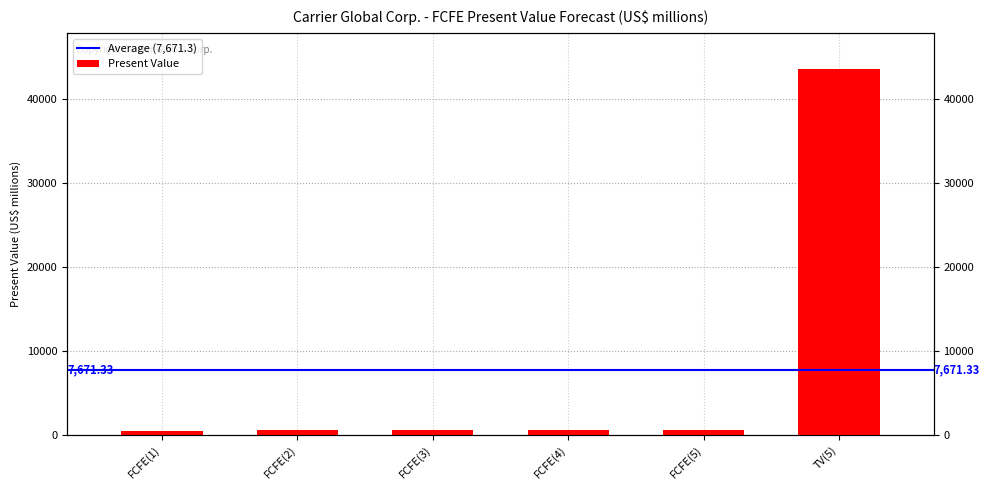

Does the chart contain any negative values?

No